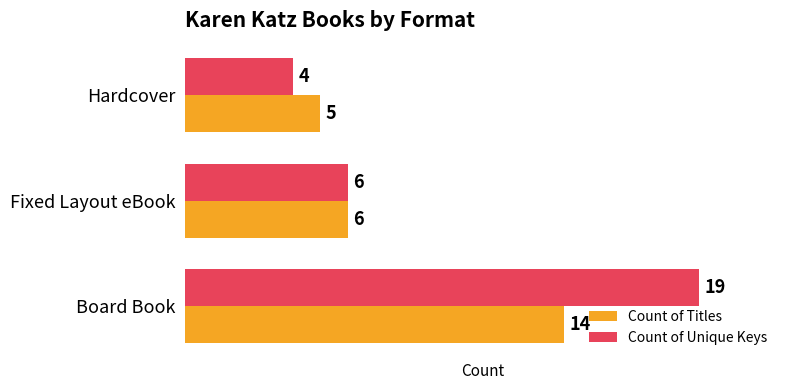

True or false: Count of Unique Keys has a value of 4 at Hardcover.

True